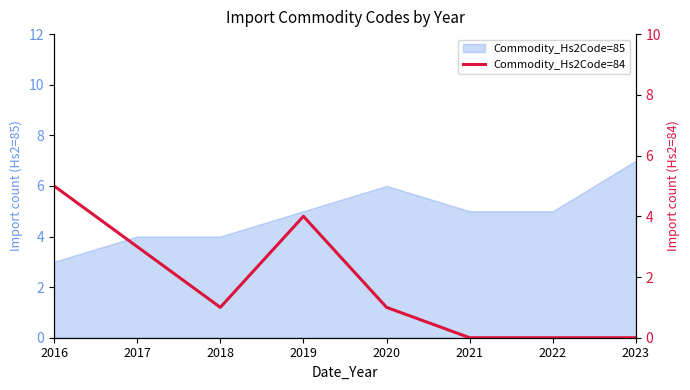

How many lines are shown in the chart?

1